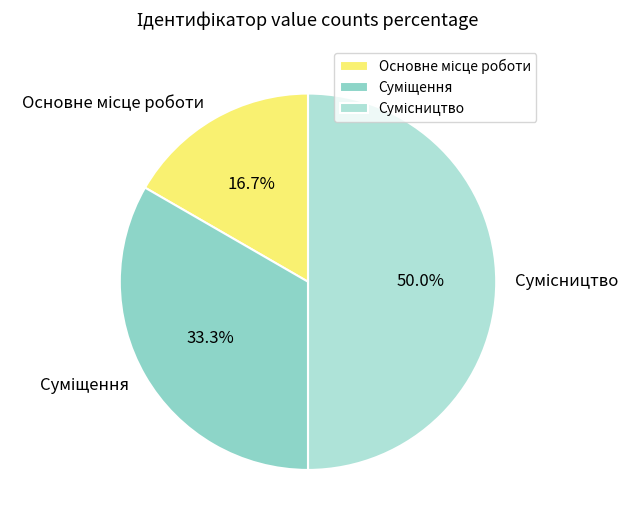

How many slices are in this pie chart?

3